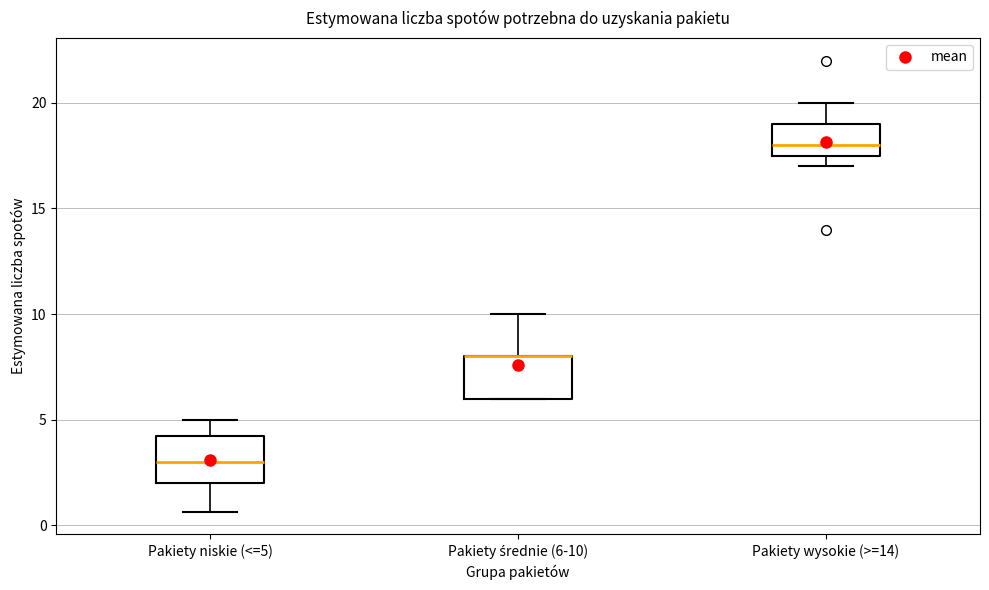

Reading left to right, read every box against the y-axis: the position of its median line, the range the box covers, and the ends of its whiskers. The values are not printed on the chart, so give them approximately, as read against the axis.

Pakiety niskie (<=5): median 3.0, box 2.0 to 4.5, whiskers 0.5 to 5.0
Pakiety średnie (6-10): median 8.0 (drawn on the box's upper edge), box 6.0 to 8.0, whiskers 6.0 to 10.0
Pakiety wysokie (>=14): median 18.0, box 17.5 to 19.0, whiskers 17.0 to 20.0